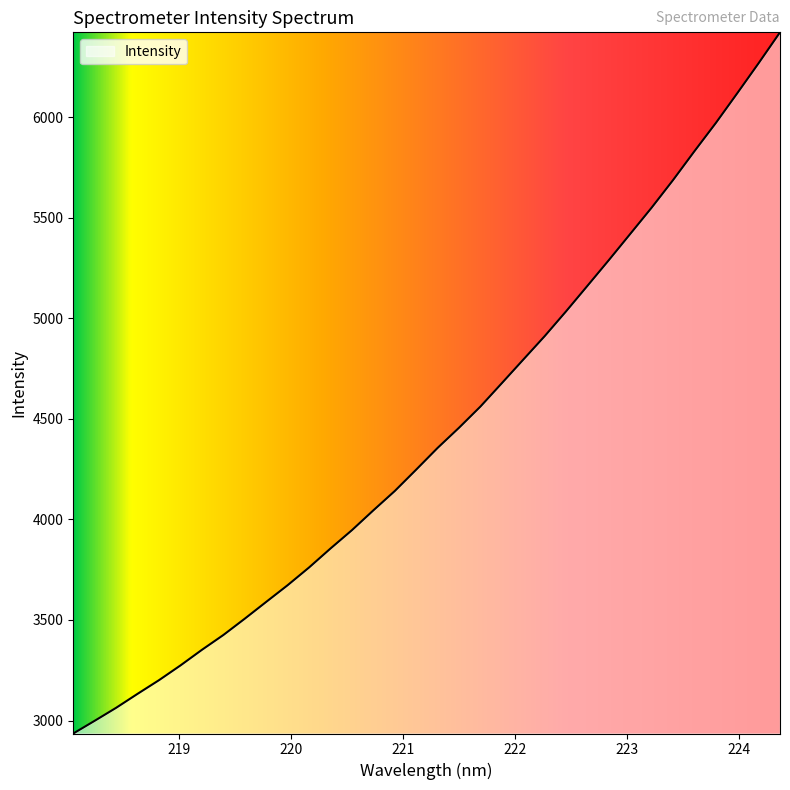

What is the difference between the second highest and minimum values?

3331.5